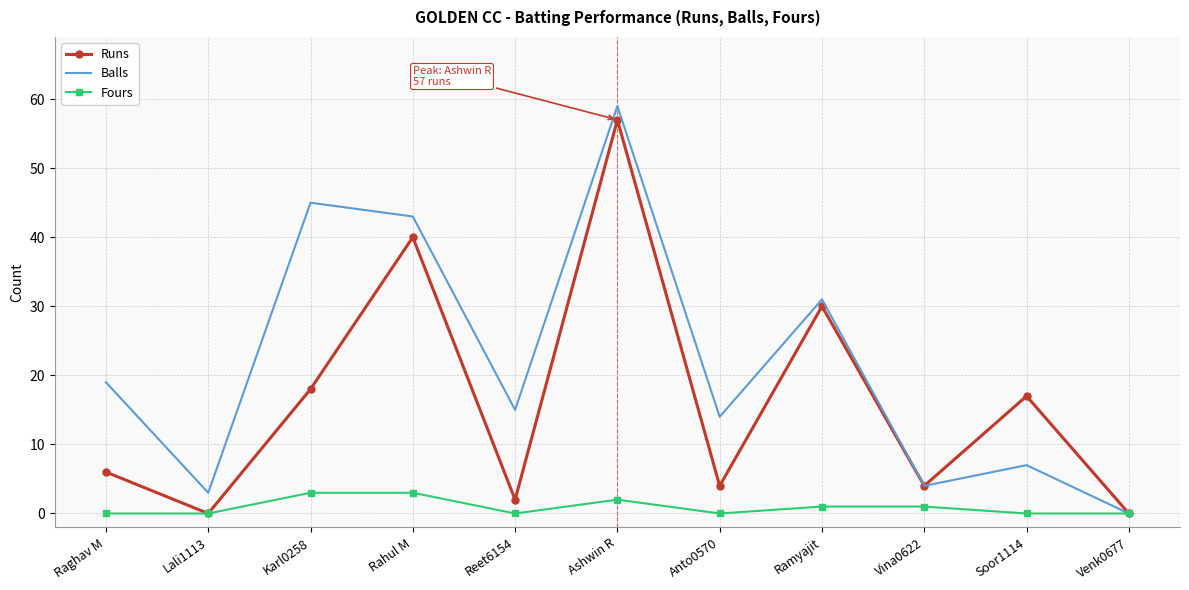

What are all the series names shown in the legend?

Runs, Balls, Fours